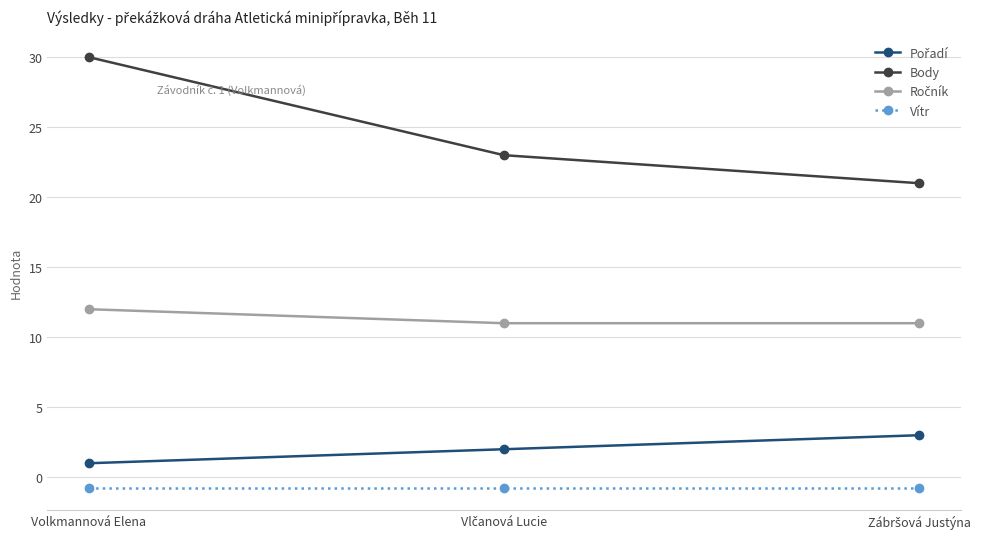

Count the number of data series in this chart.

4